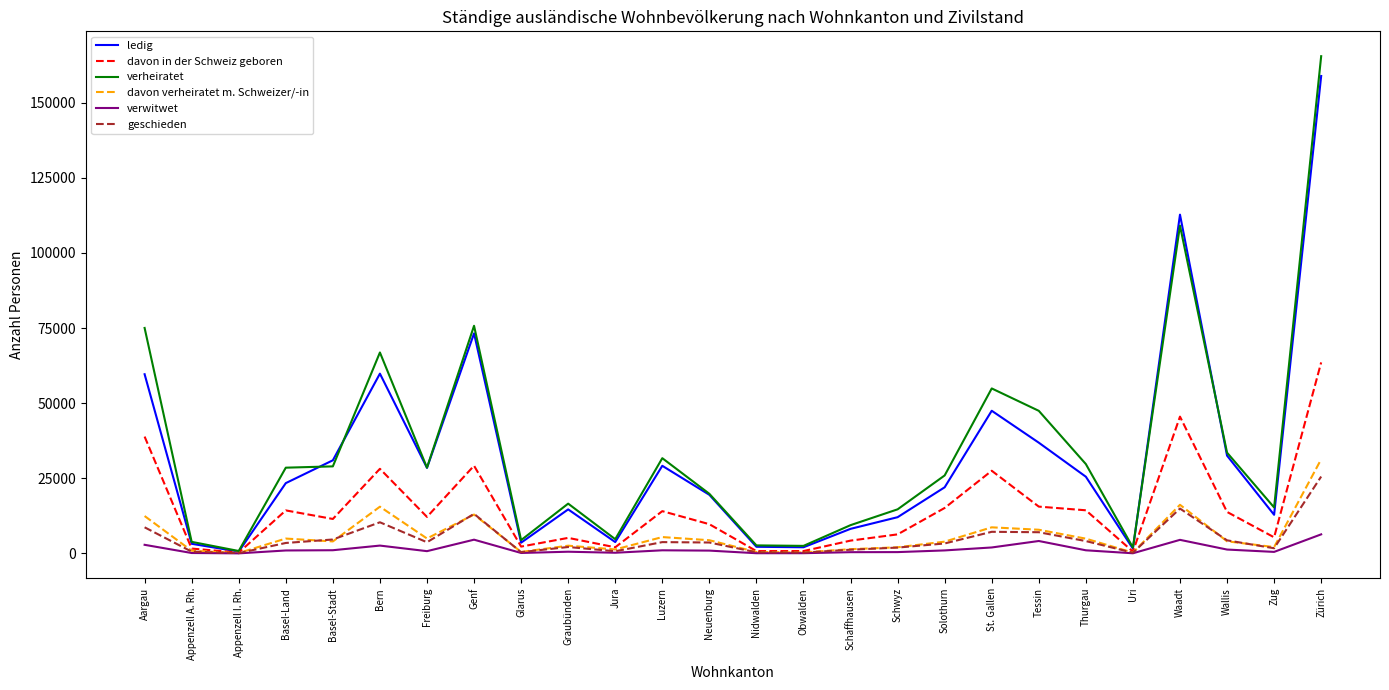

The value of geschieden at Basel-Stadt is 4649. True or false?

True